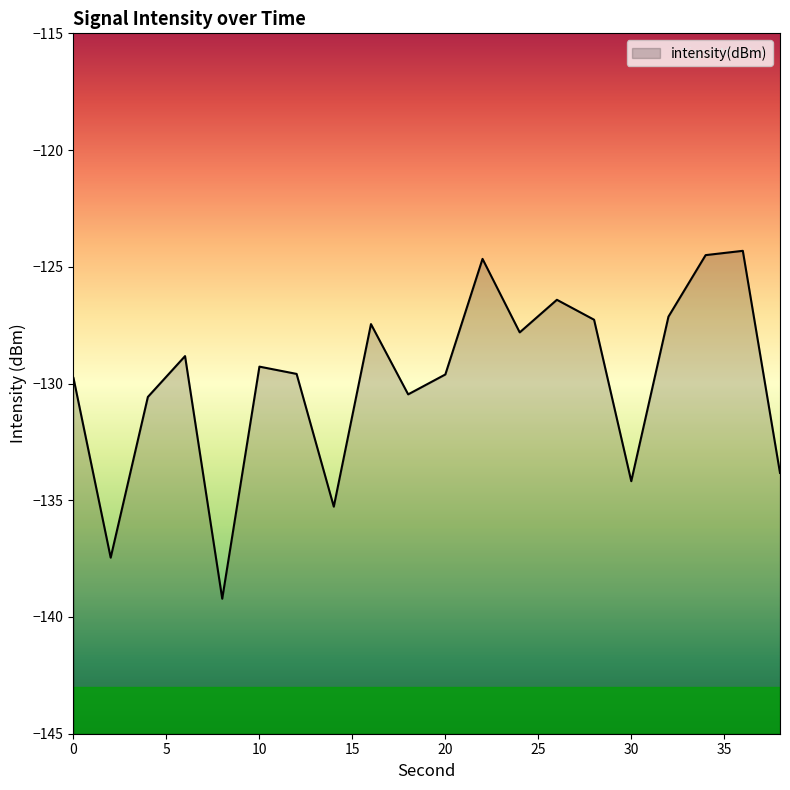

What is the sum of the values at 30 and 8?

-273.4